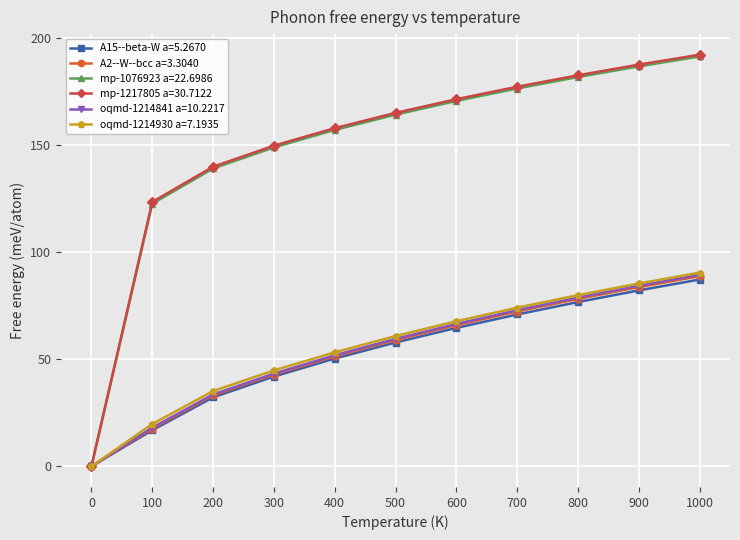

What is the sum of all A15--beta-W a=5.2670 values?

580.6